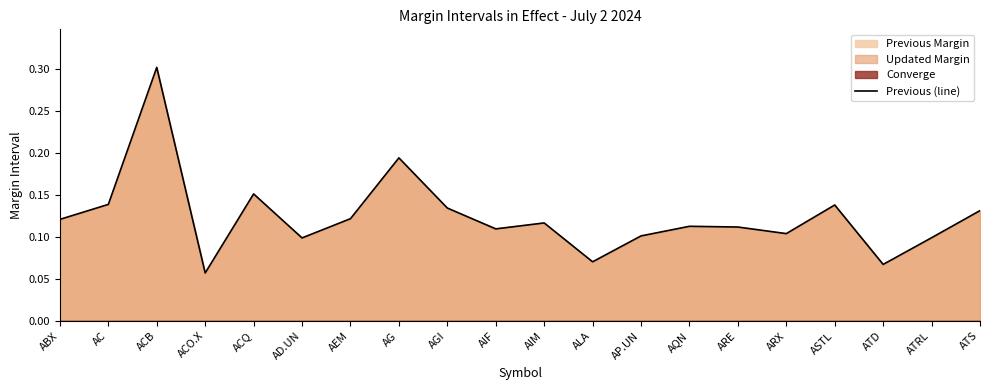

What is the value of the 19th point from the left?

0.1